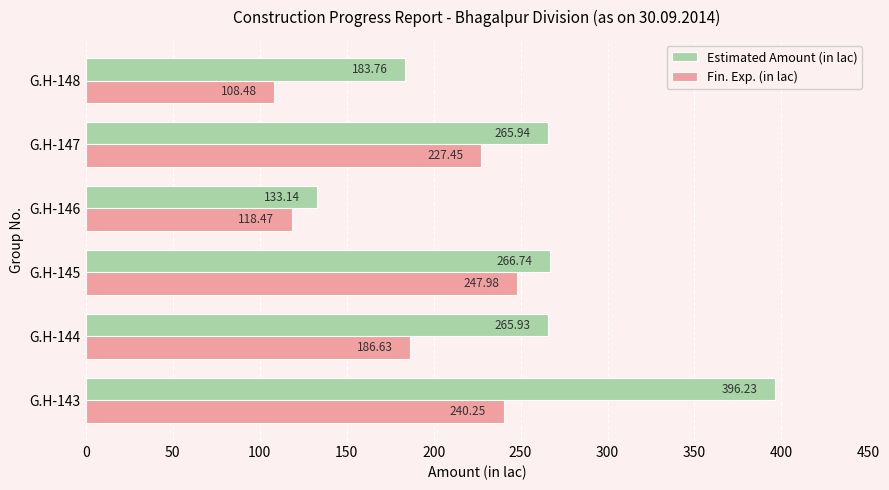

At which category is the sum across all series the highest?

G.H-143